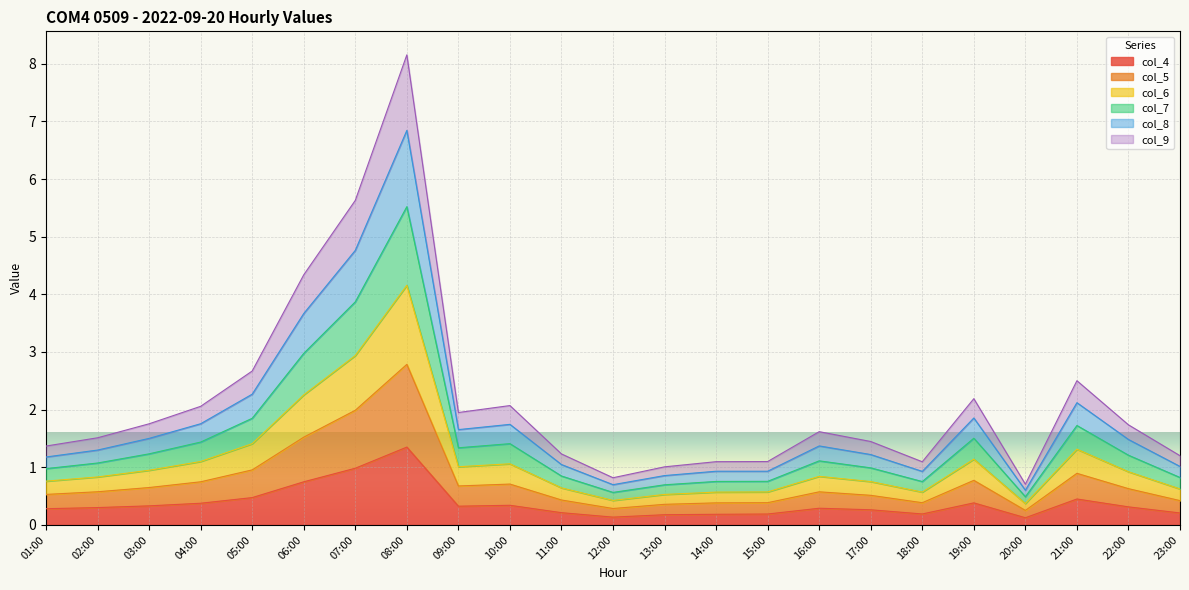

True or false: col_5 and col_9 intersect in this chart.

False